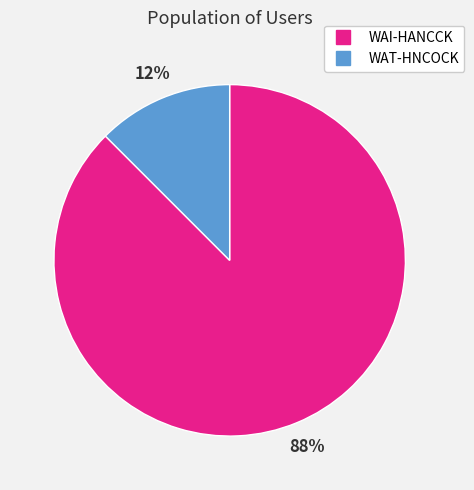

Count the number of slices in the pie.

2